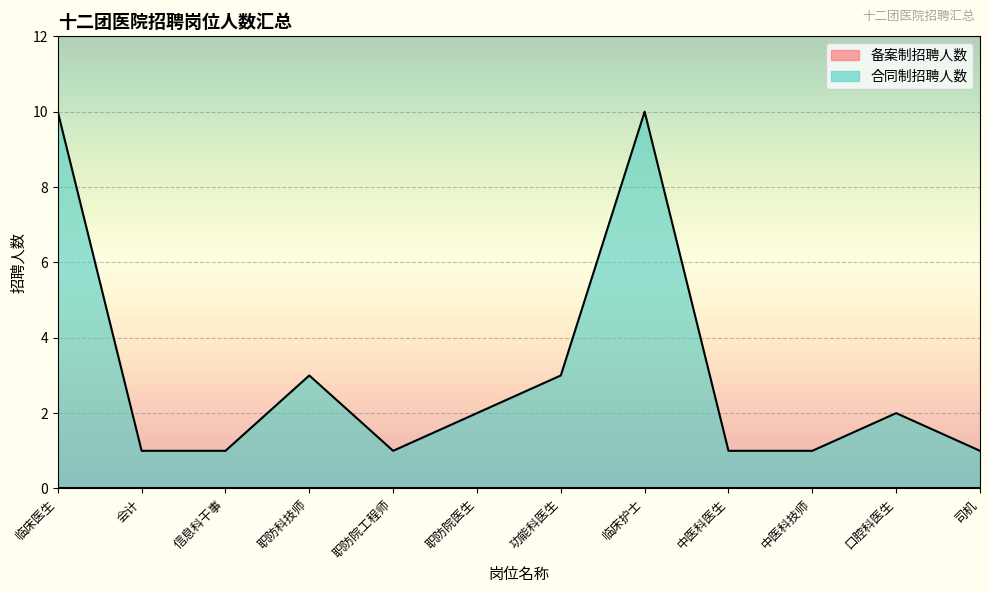

Reading left to right, list all the values displayed in this chart.

临床医生=10	会计=1	信息科干事=1	职防科技师=3	职防院工程师=1	职防院医生=2	功能科医生=3	临床护士=10	中医科医生=1	中医科技师=1	口腔科医生=2	司机=1